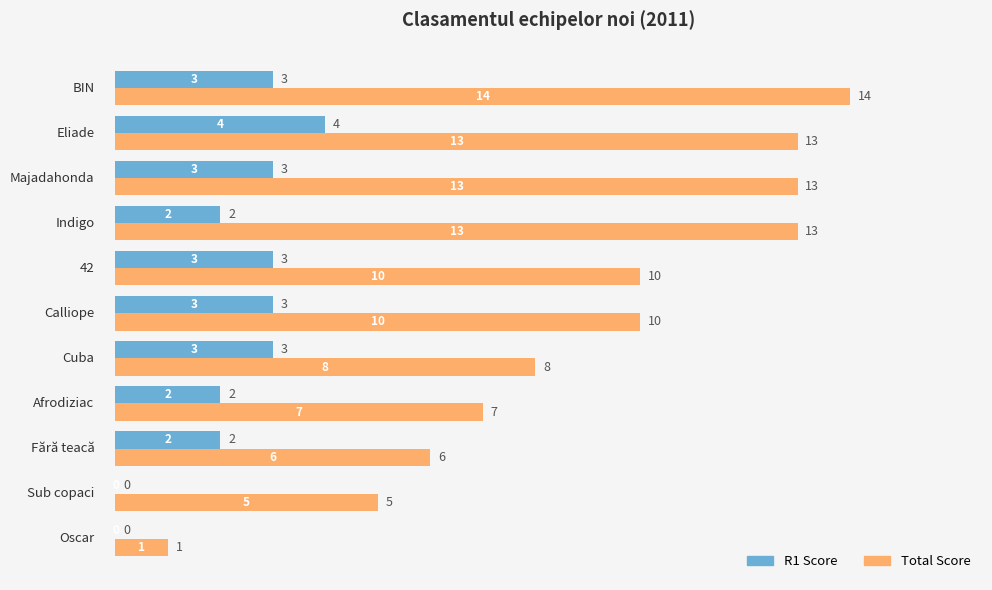

What is the maximum value shown in the chart?

14